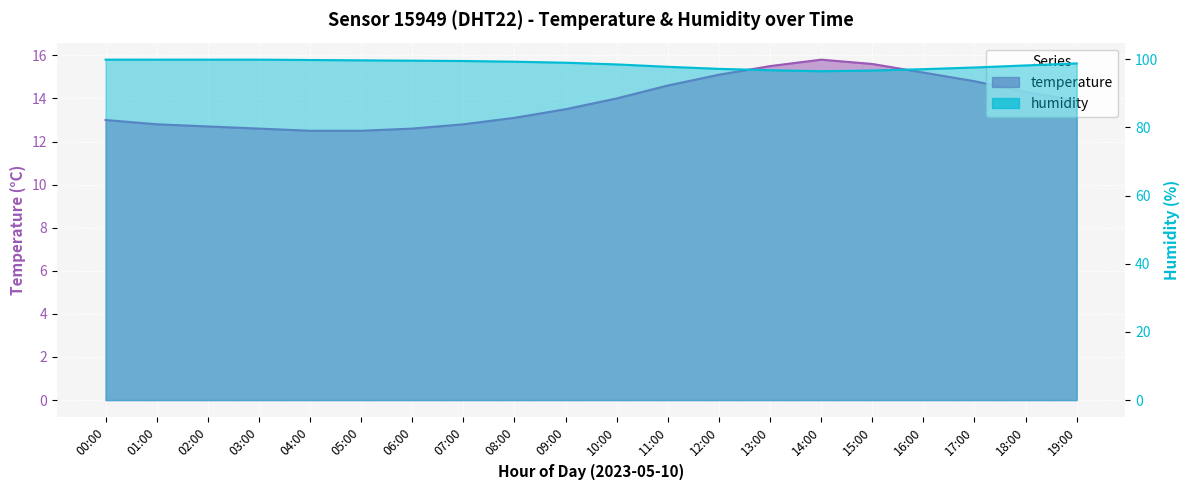

True or false: temperature and humidity intersect in this chart.

False